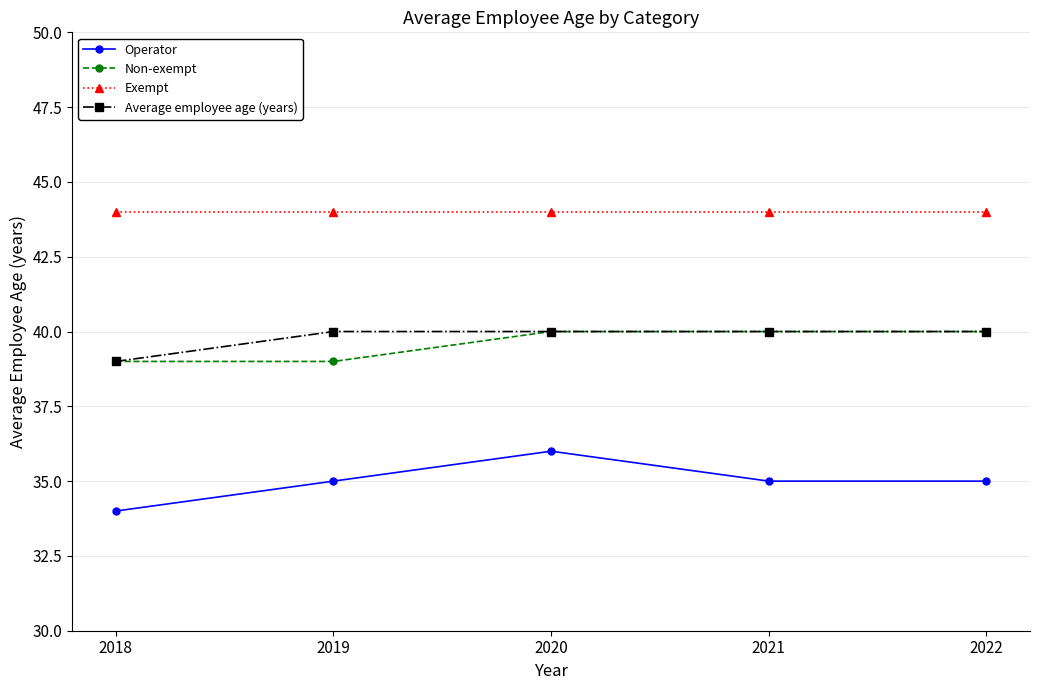

Which series has the largest total across all categories?

Exempt